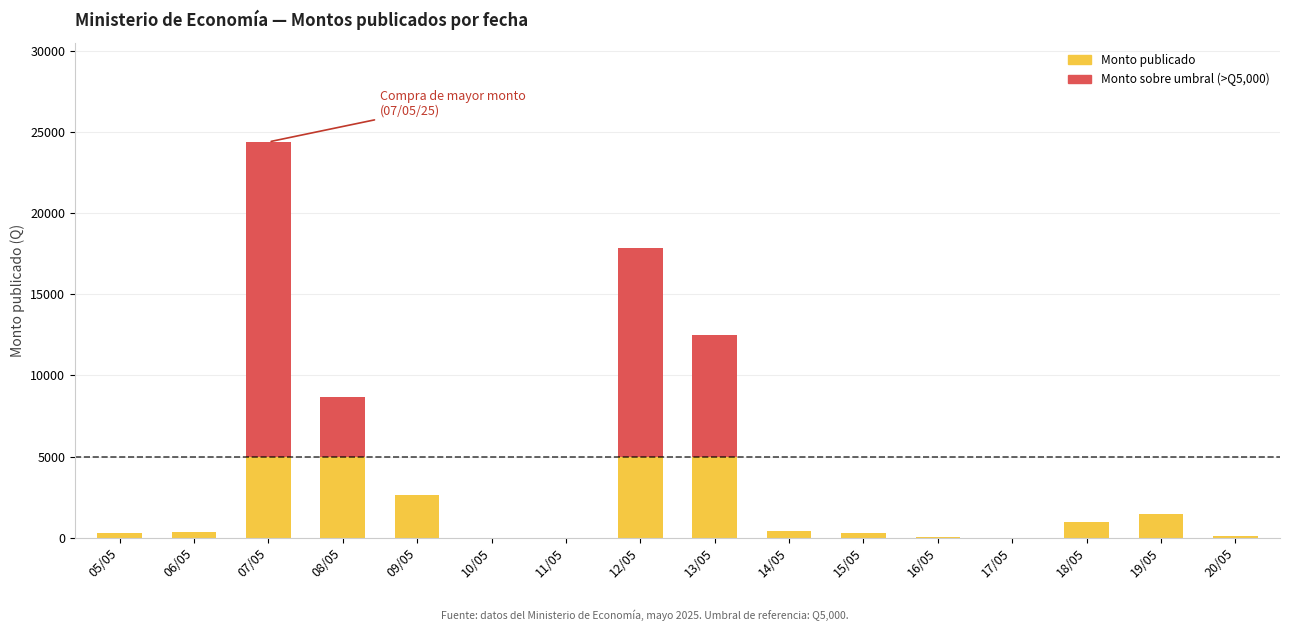

At which category is the sum across all series the highest?

07/05